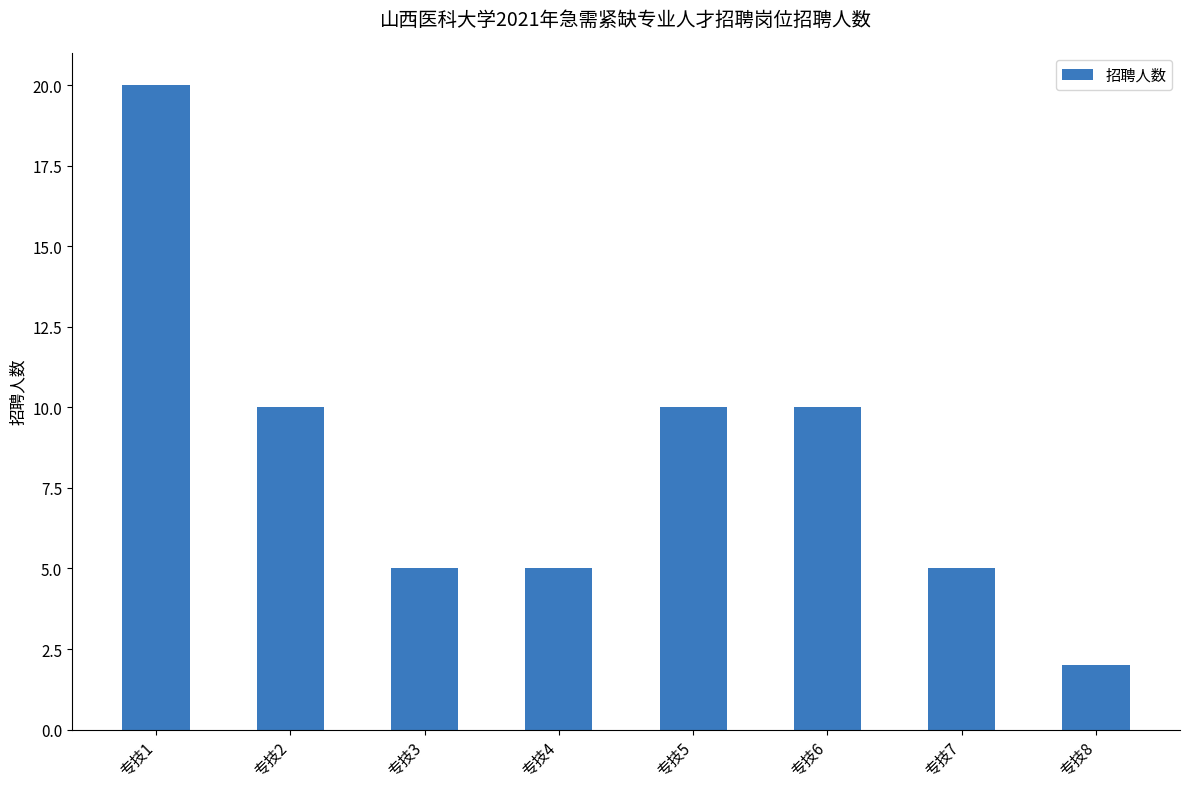

Are the bars horizontal?

No